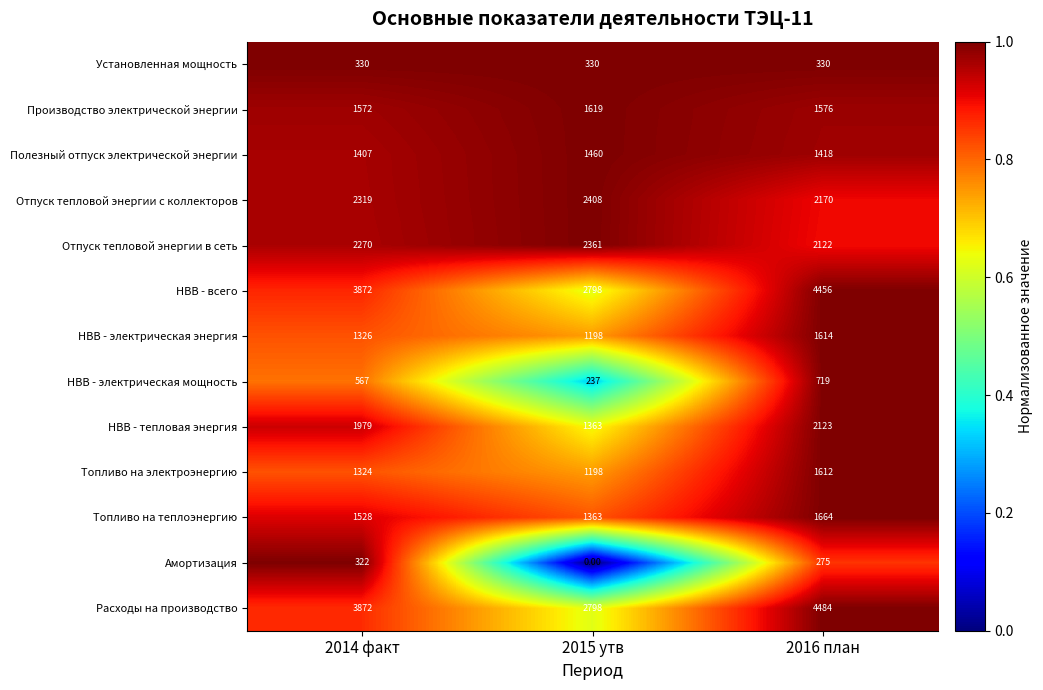

At how many categories does at least one series exceed 771?

3